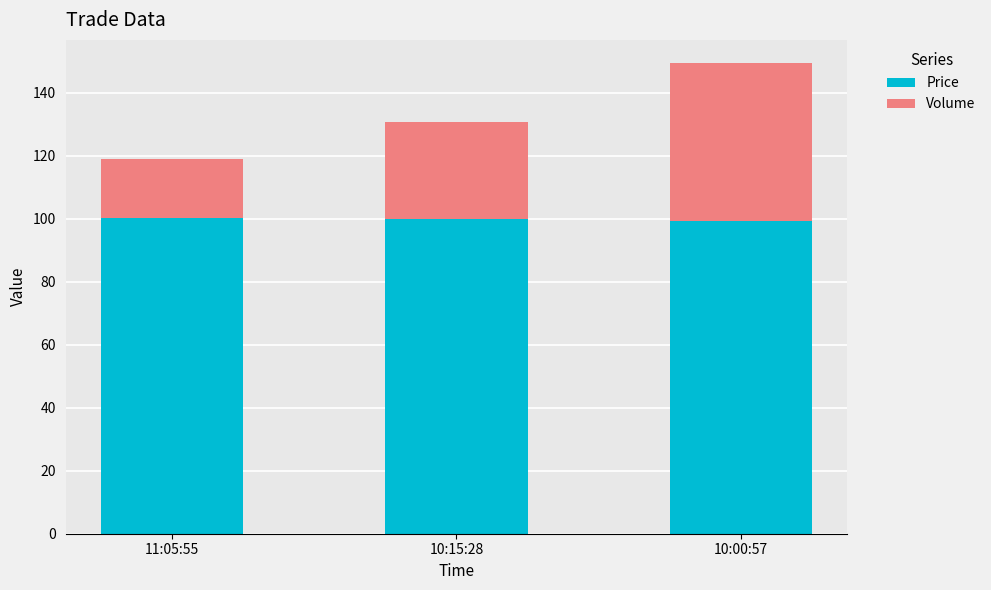

Read the Price value at 11:05:55.

100.2